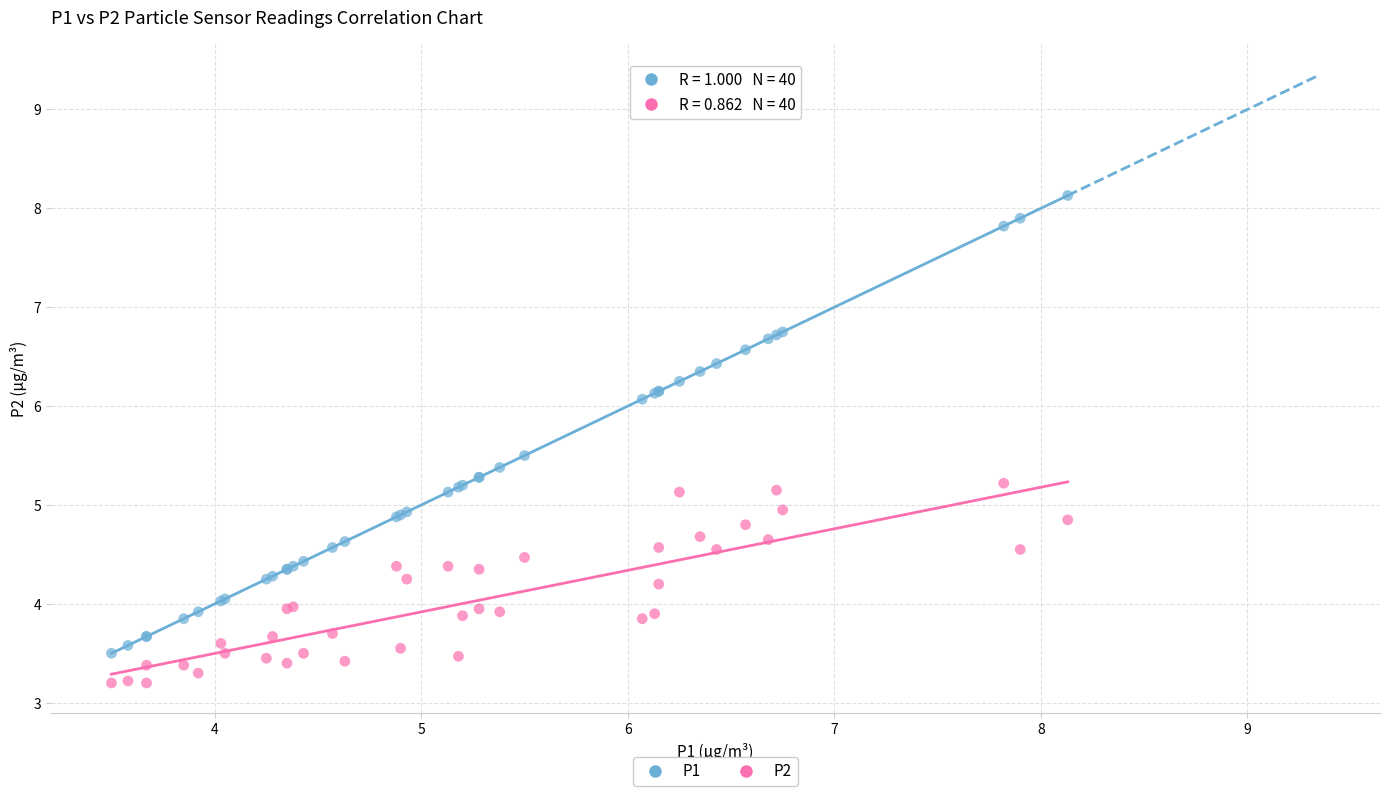

Which series contains the lowest Y value?

P2